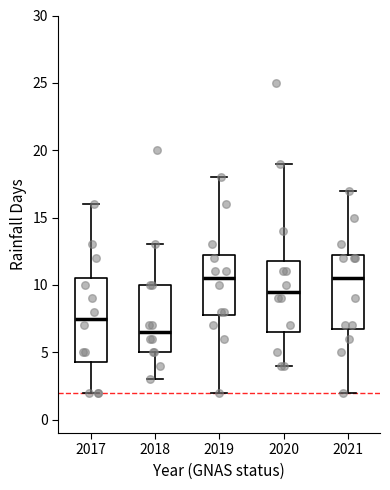

Where is the upper edge of the box at x = 2019 on the y-axis? The values are not printed on the chart, so give them approximately, as read against the axis.

12.5